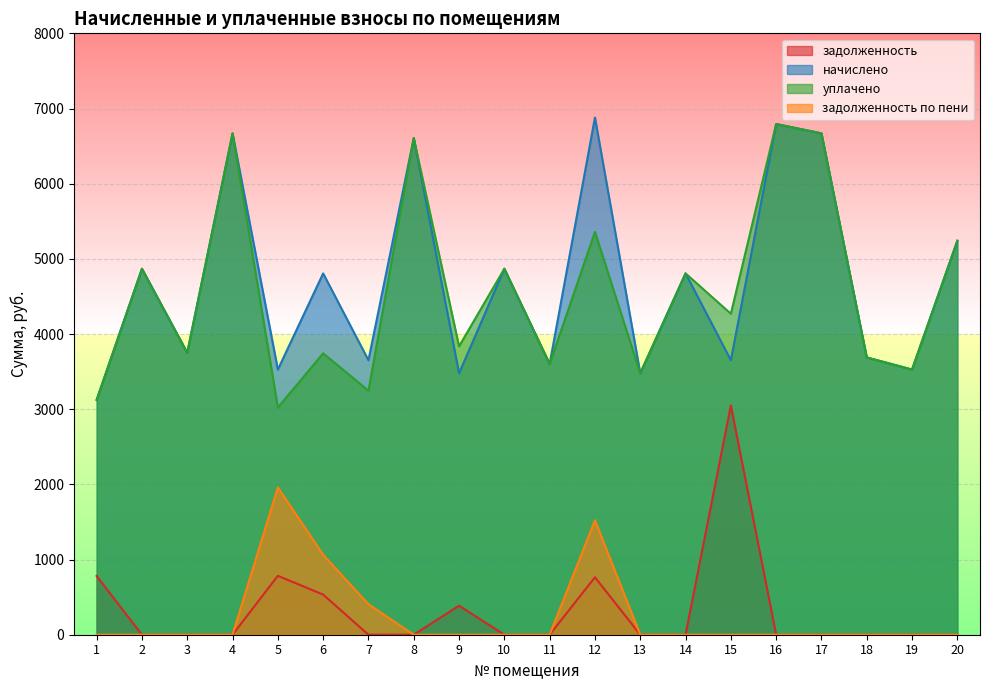

At which category is the sum across all series the highest?

12